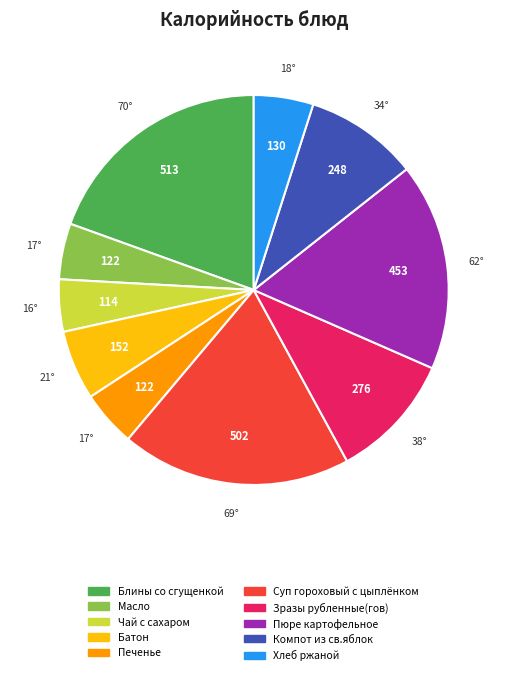

Is the sum of Суп гороховый с цыплёнком and Батон greater than half?

No